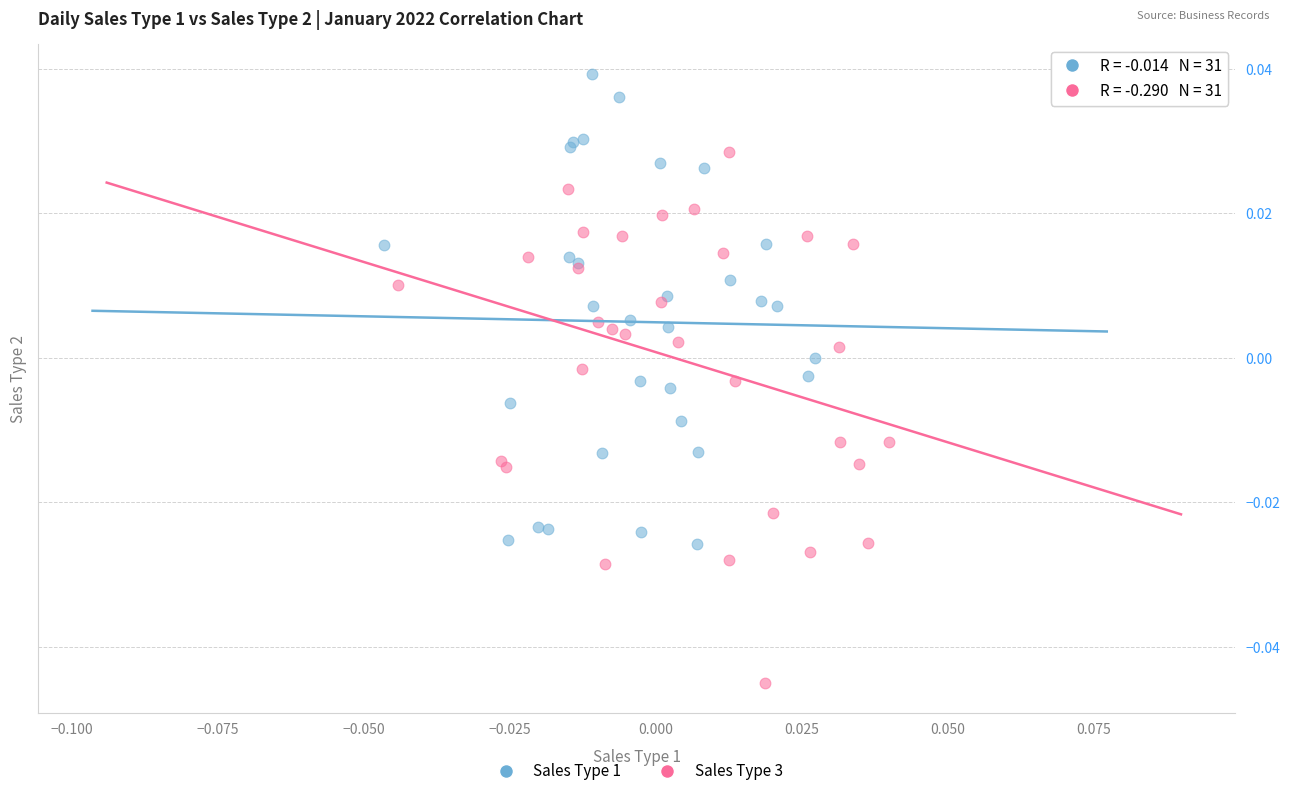

Which series has the widest spread of Y values?

Sales Type 3